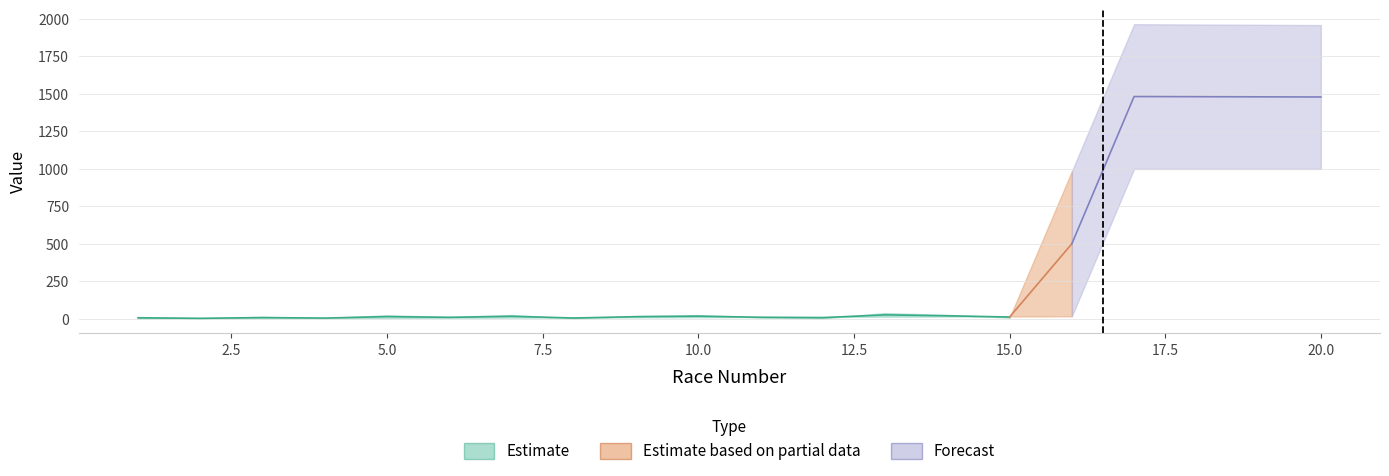

The value of pre at 2 is 2. True or false?

True